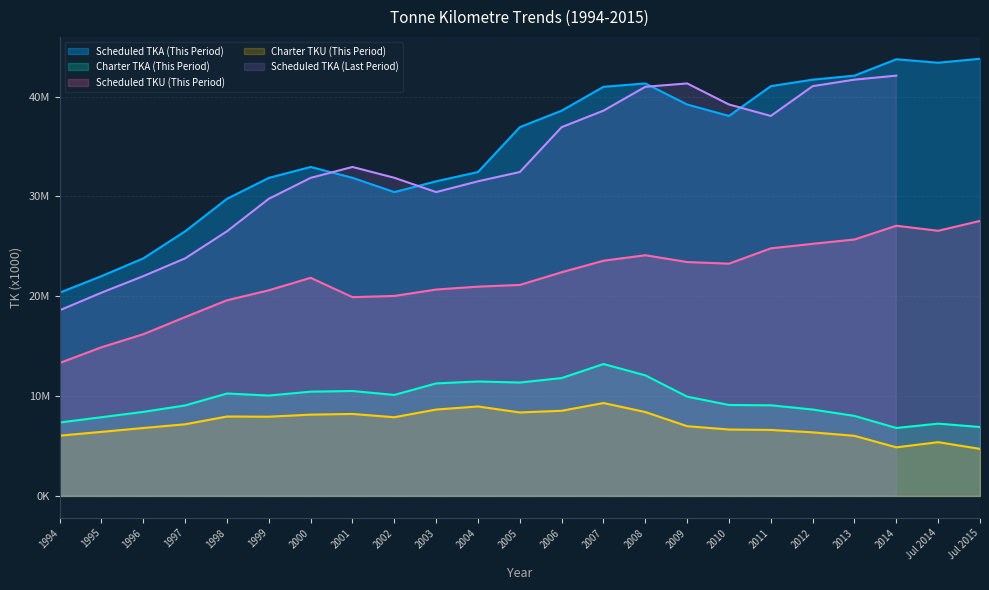

True or false: Charter TKU (This Period) and Scheduled TKA (This Period) intersect in this chart.

False